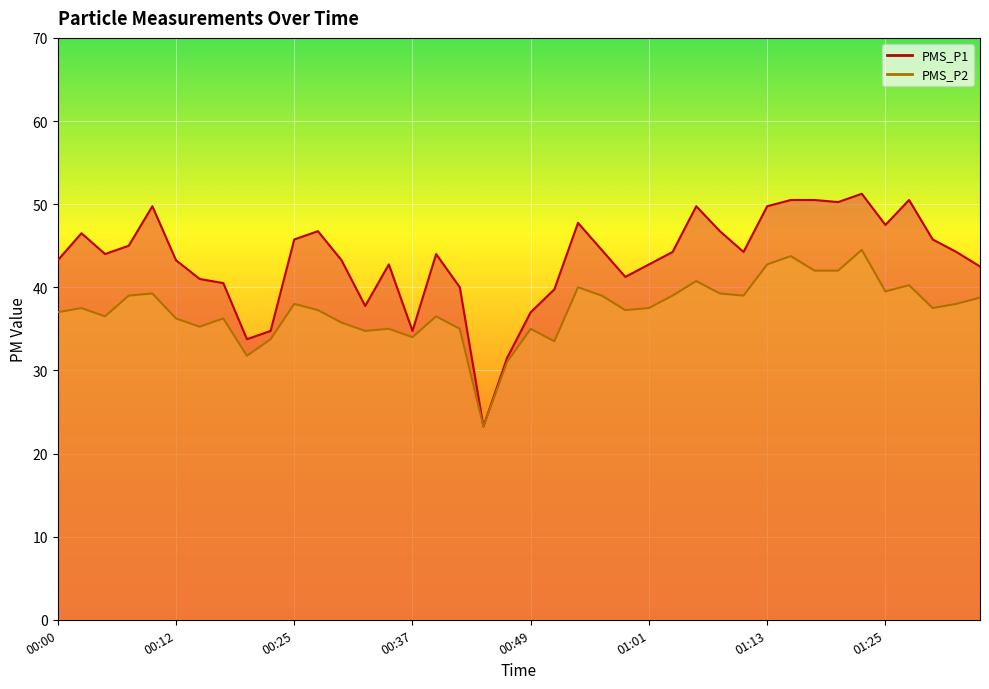

Reading left to right, extract all data points from this chart.

PMS_P1: 43.2	46.5	44.0	45.0	49.8	43.2	41.0	40.5	33.8	34.8	45.8	46.8	43.2	37.8	42.8	34.8	44.0	40.0	23.2	31.5	37.0	39.8	47.8	44.5	41.2	42.8	44.2	49.8	46.8	44.2	49.8	50.5	50.5	50.2	51.2	47.5	50.5	45.8	44.2	42.5
PMS_P2: 37.0	37.5	36.5	39.0	39.2	36.2	35.2	36.2	31.8	33.8	38.0	37.2	35.8	34.8	35.0	34.0	36.5	35.0	23.2	31.0	35.0	33.5	40.0	39.0	37.2	37.5	39.0	40.8	39.2	39.0	42.8	43.8	42.0	42.0	44.5	39.5	40.2	37.5	38.0	38.8